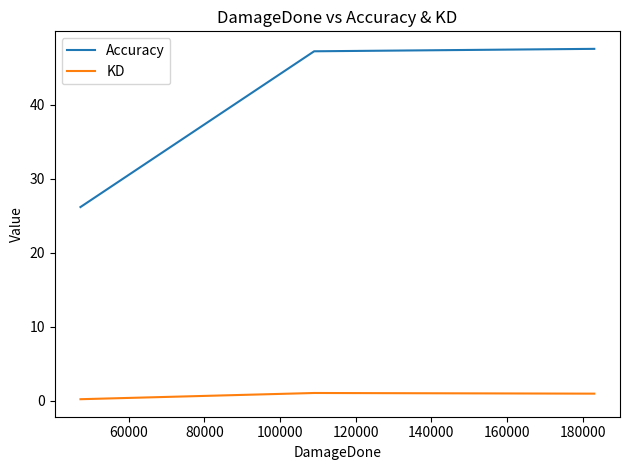

What is the sum of all KD values?

2.2